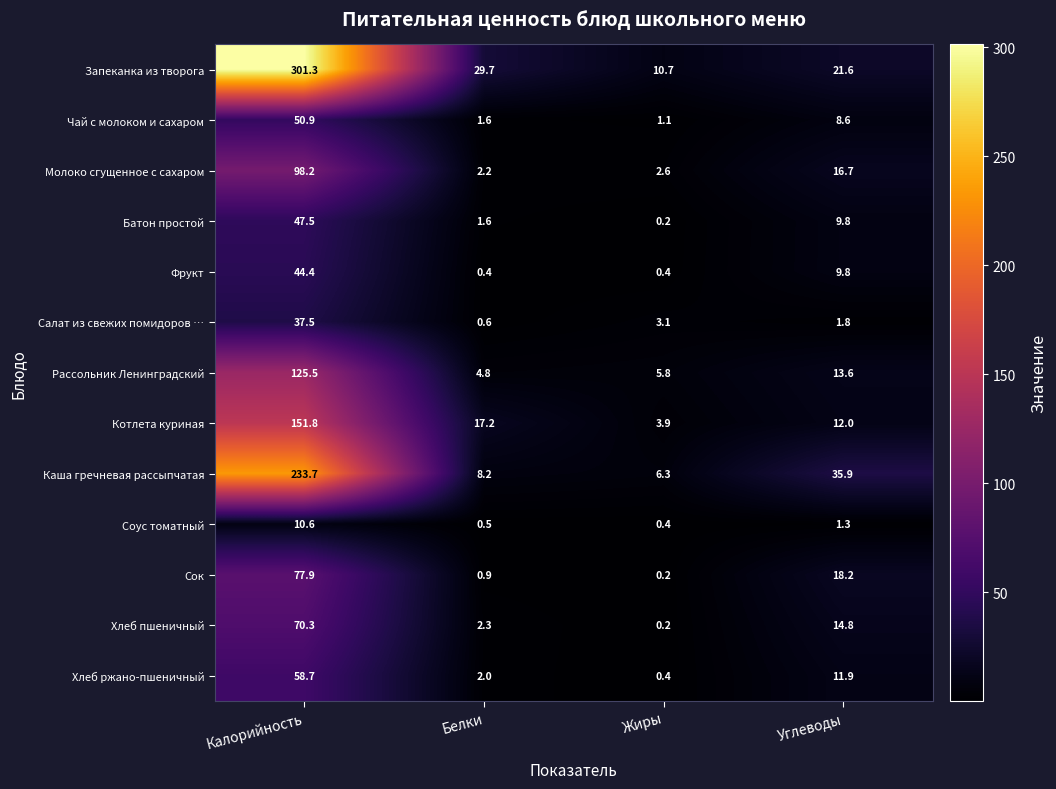

Rank the categories by Салат из свежих помидоров … value from lowest to highest.

Белки, Углеводы, Жиры, Калорийность